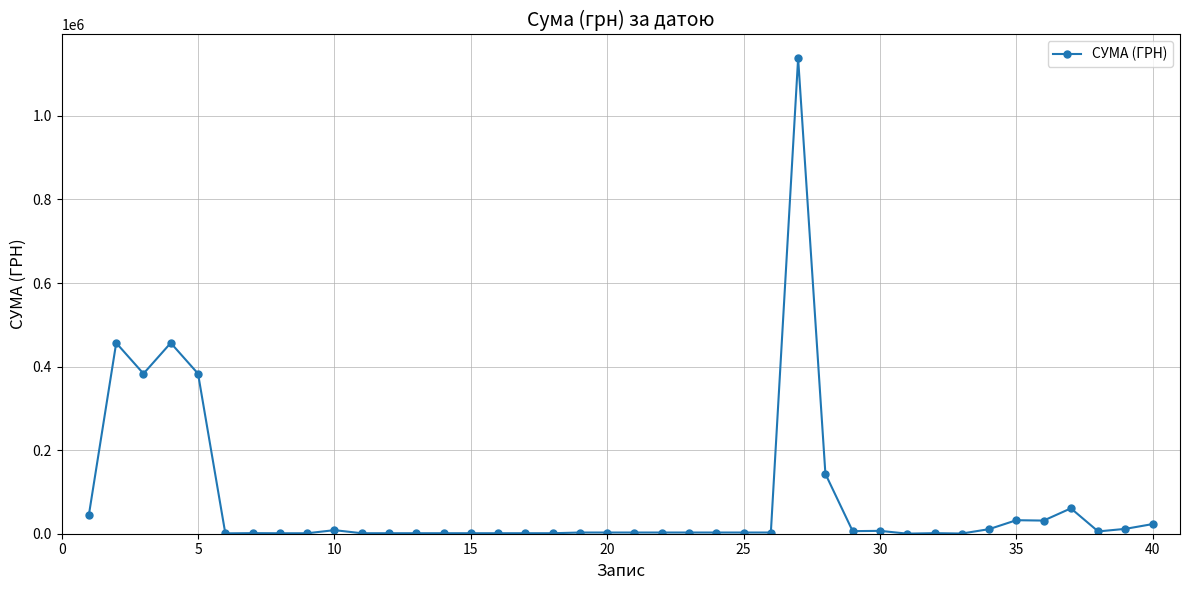

Count the number of categories in the chart.

40